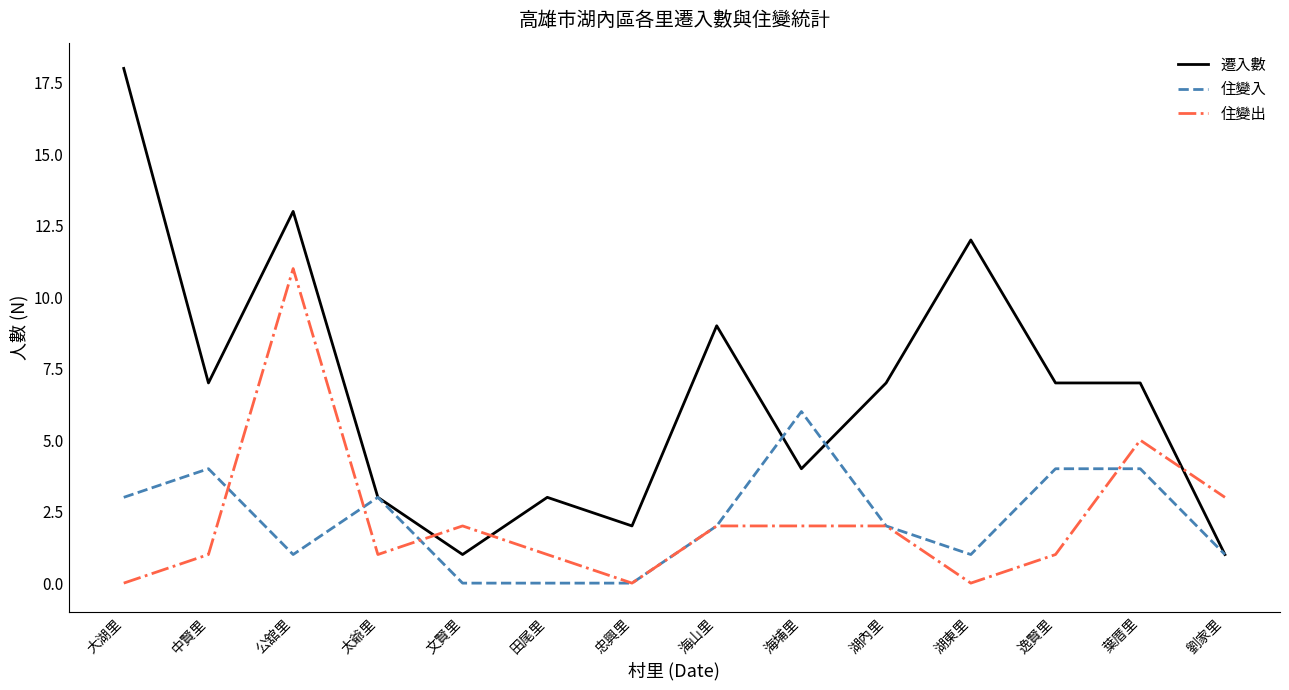

Which series has the widest spread of values?

遷入數